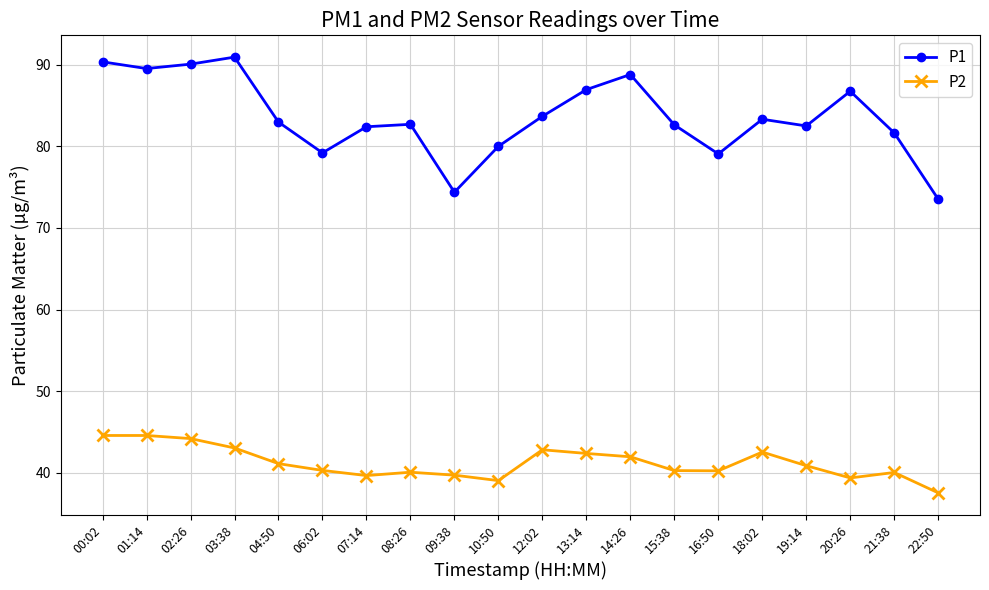

What is the value of the P2 point at the 8th from the left?

40.1